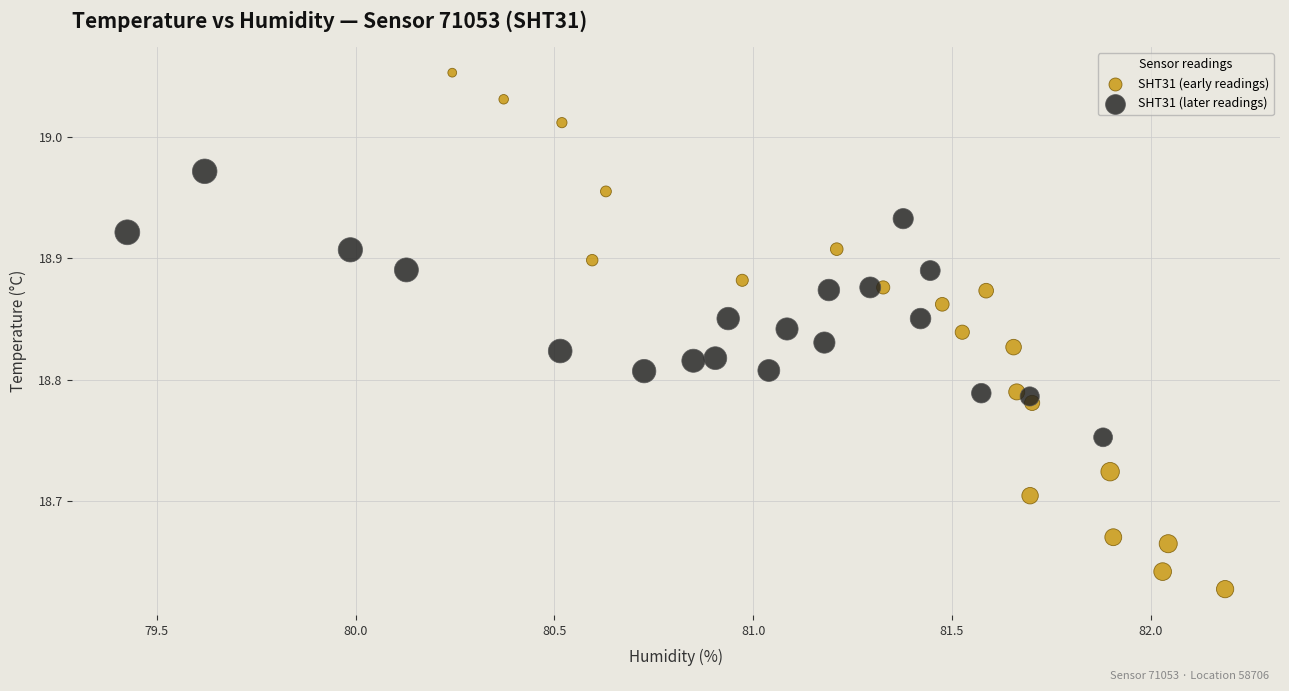

Which series contains the highest Y value?

SHT31 (early readings)